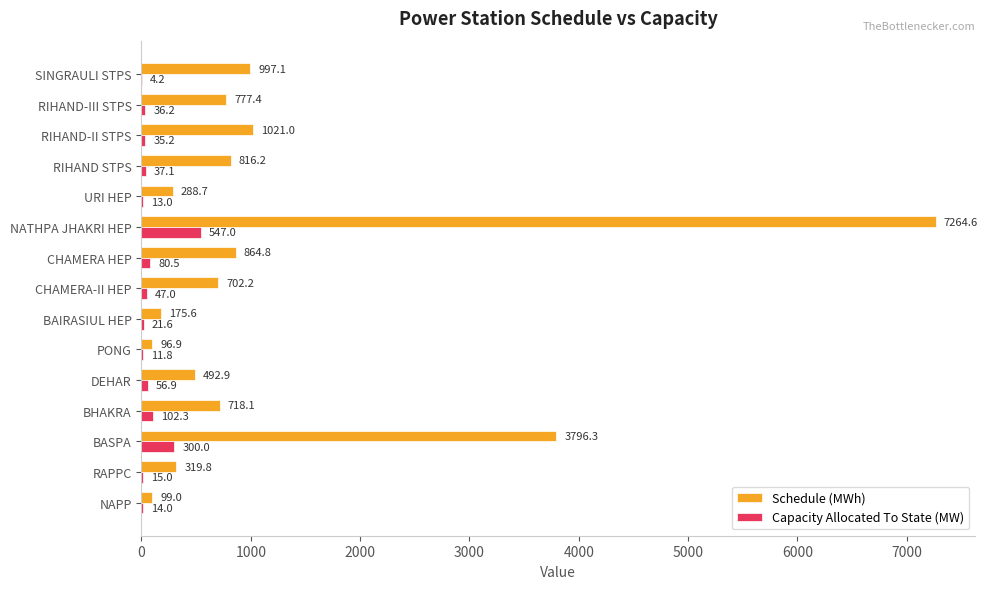

What is the sum of the Capacity Allocated To State (MW) values at CHAMERA HEP and RIHAND-III STPS?

116.7